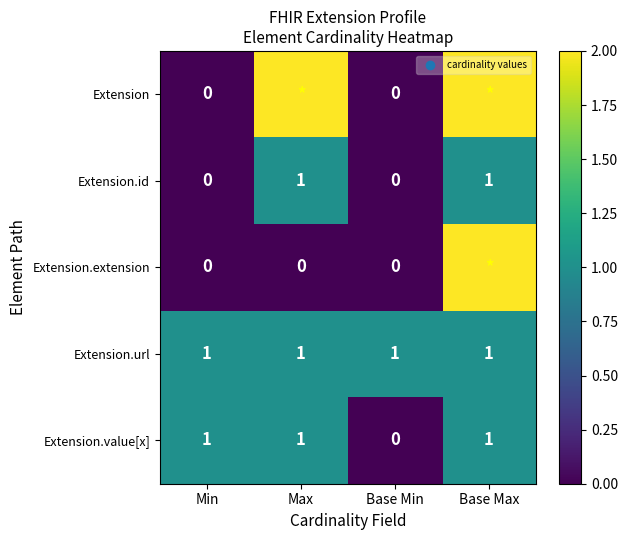

What is the sum of all Extension.id values?

2